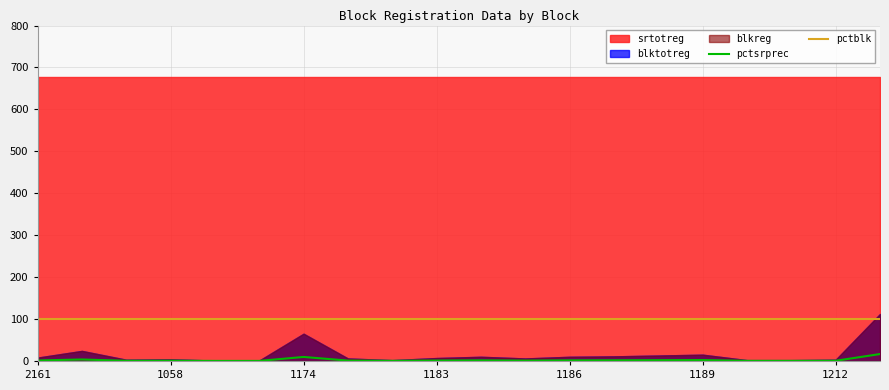

True or false: pctsrprec and pctblk intersect in this chart.

False